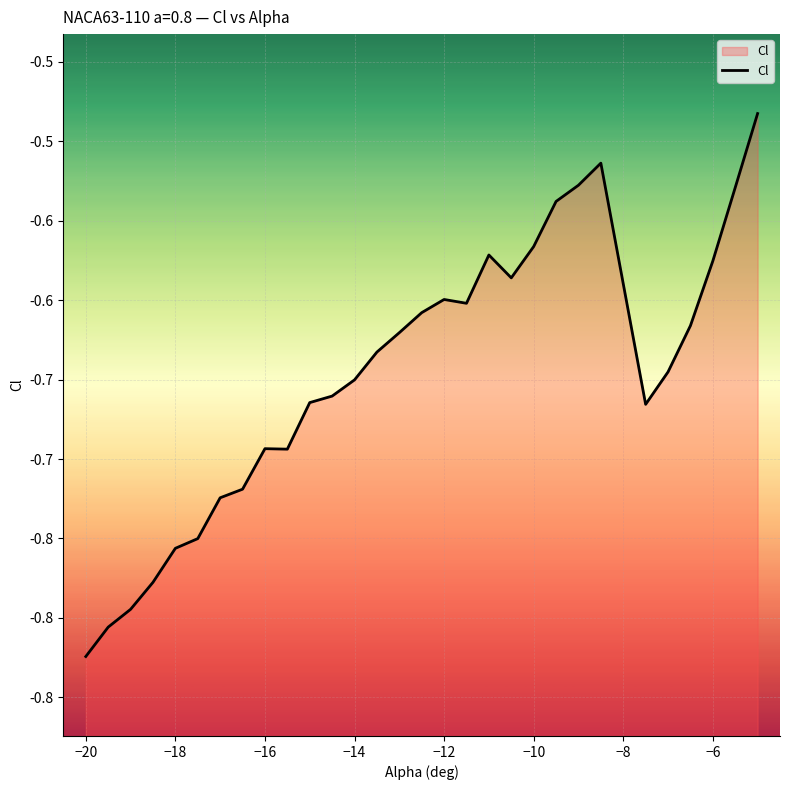

Does the chart display data point markers on the line(s)?

No